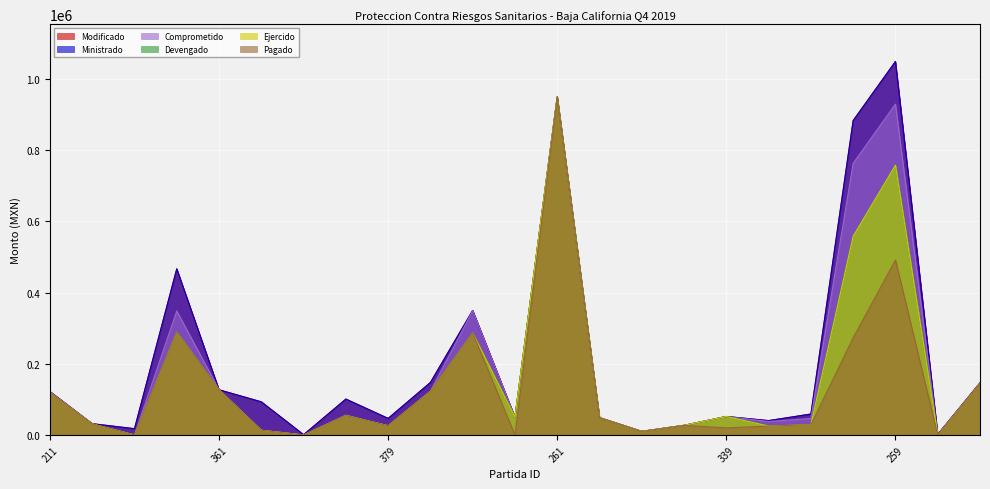

At 211, list the series in order from largest to smallest.

Modificado, Ministrado, Comprometido, Devengado, Ejercido, Pagado